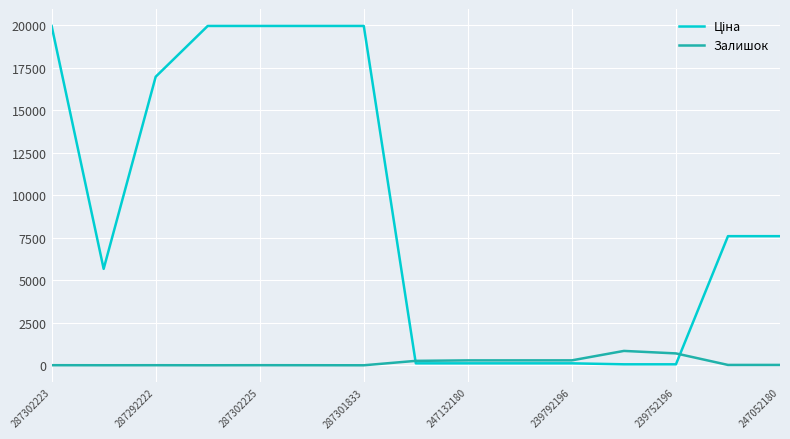

True or false: Залишок has more than 1 interior local peaks.

True